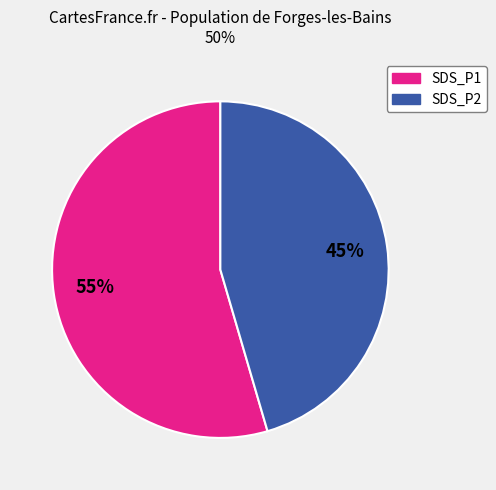

Rank the categories by value from highest to lowest.

SDS_P1, SDS_P2